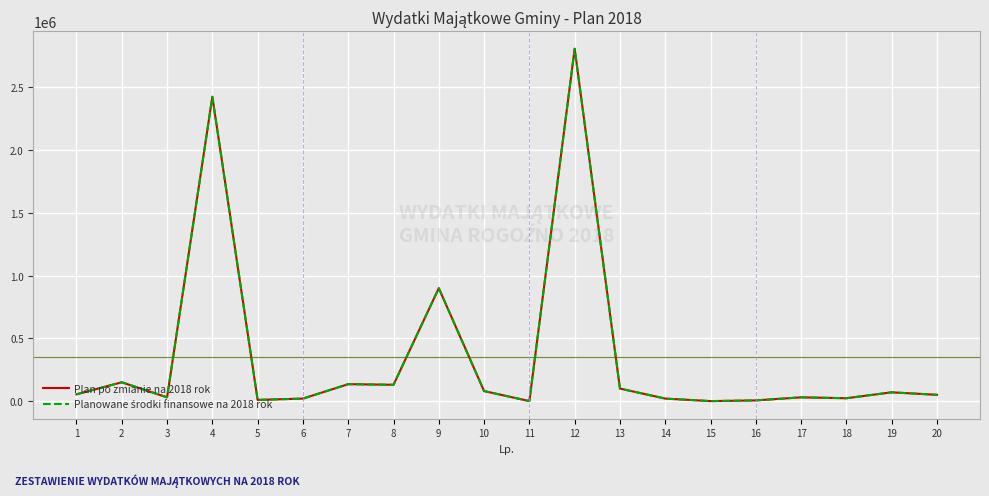

List the series in order of their peak value, lowest first.

Plan po zmianie na 2018 rok, Planowane środki finansowe na 2018 rok